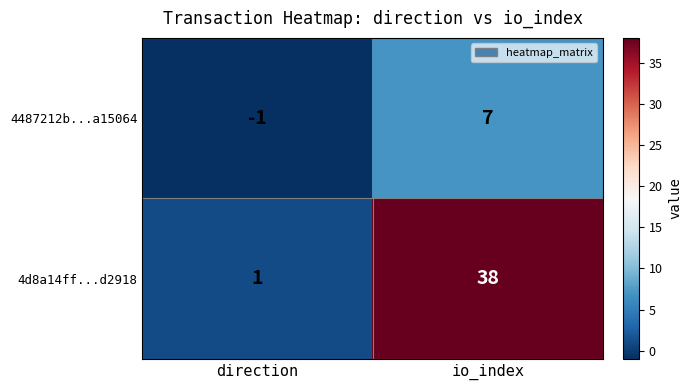

What is the sum of the 4d8a14ff...d2918 values at direction and io_index?

39